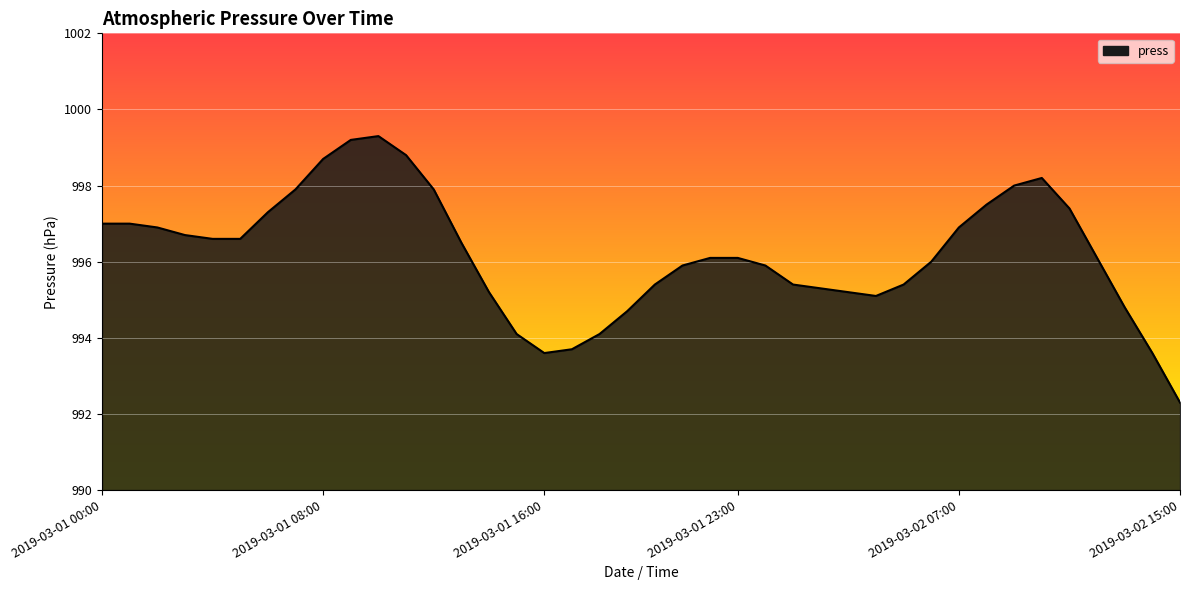

Does the chart display data point markers on the line(s)?

No